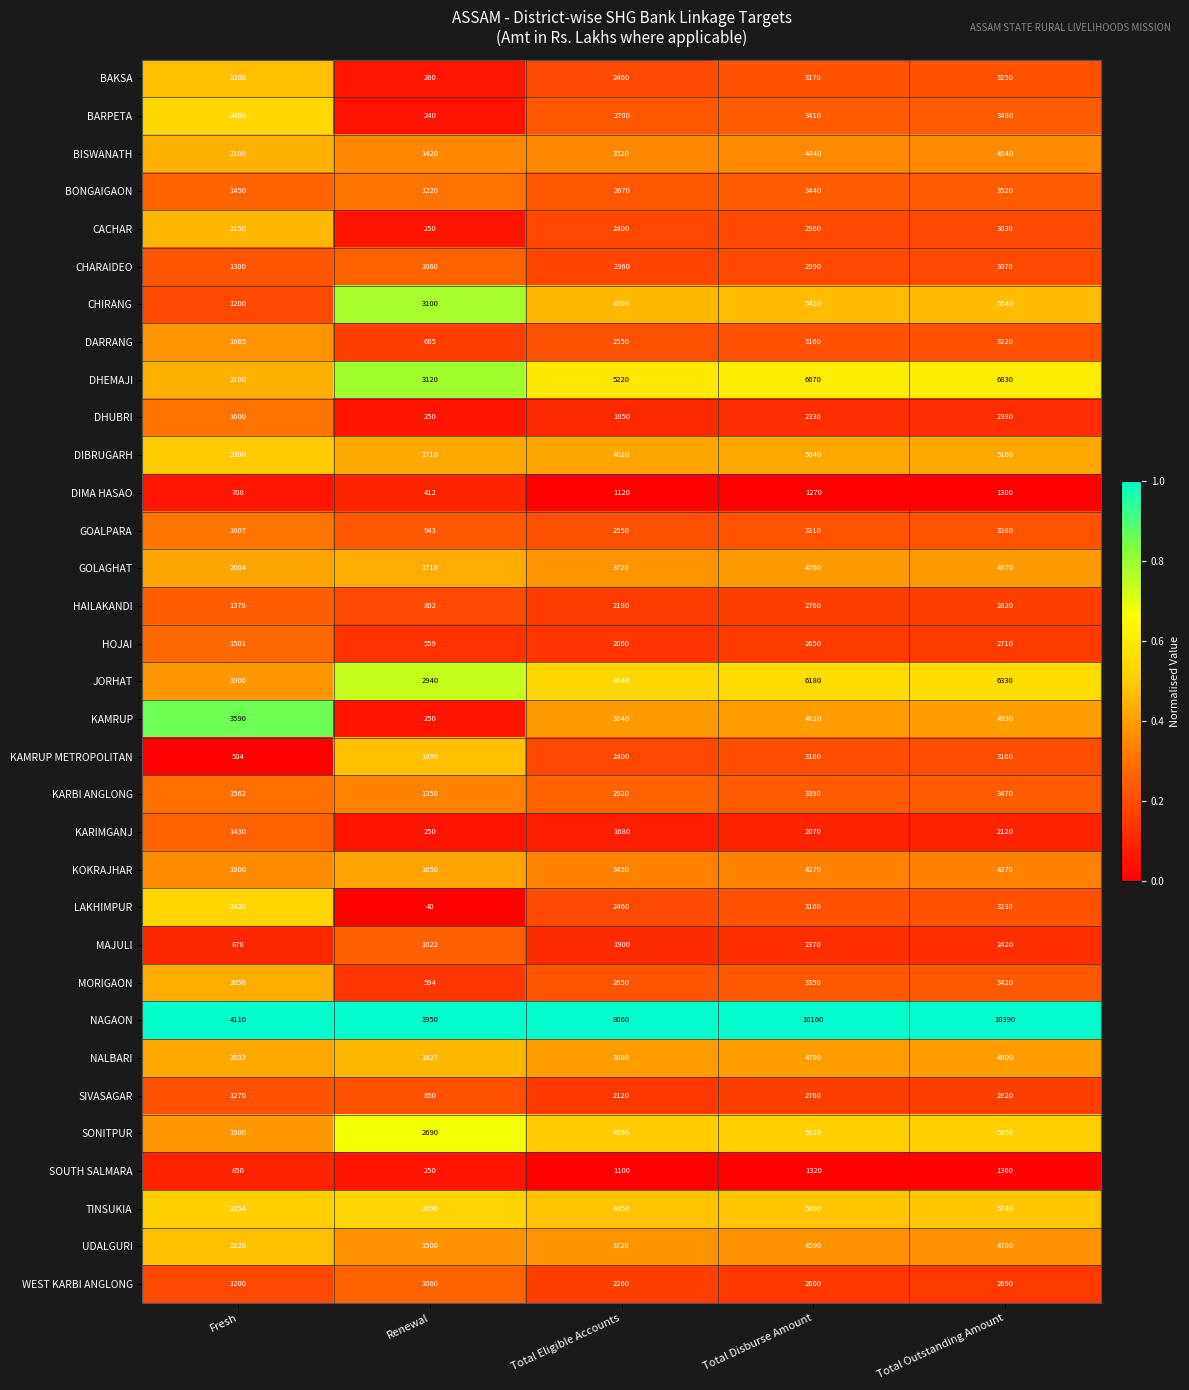

Between Fresh and Total Outstanding Amount, which series saw the biggest shift?

NAGAON